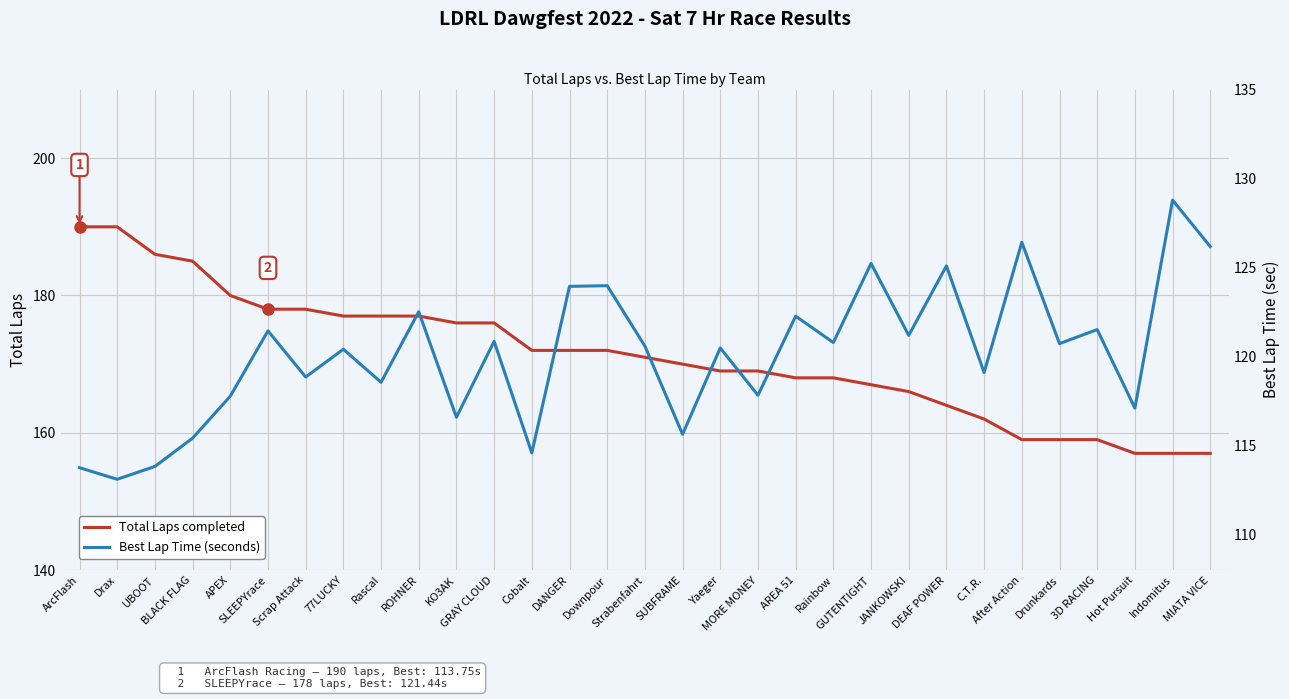

Is it true that Total Laps completed equals 159.0 at 3D RACING?

True